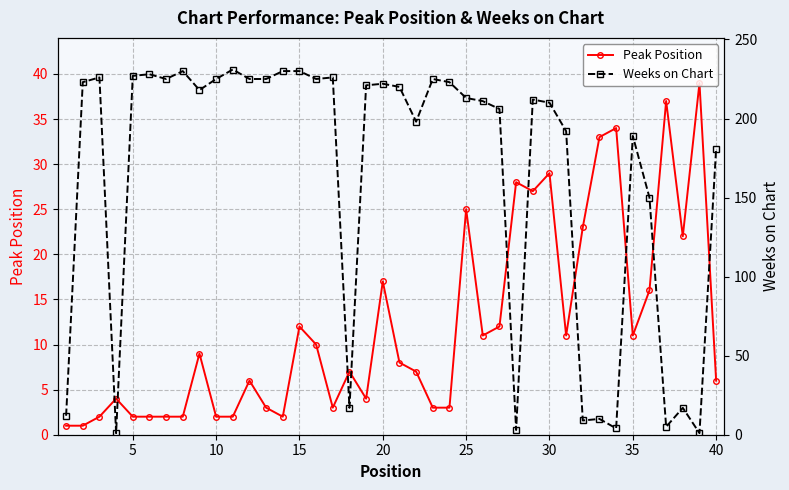

How many series are shown in this chart?

2